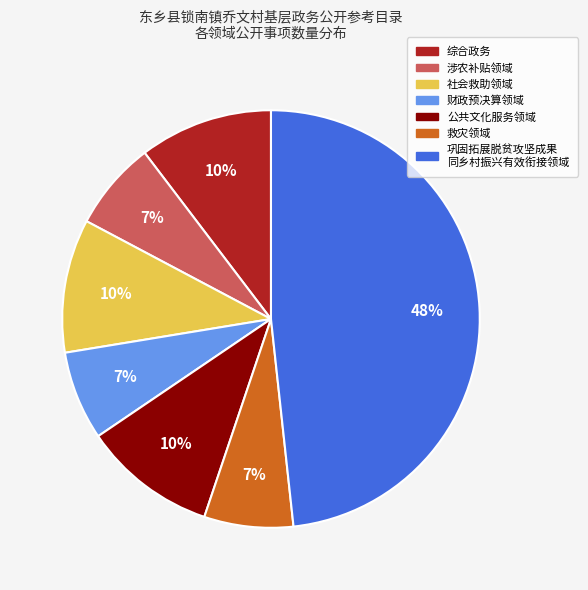

To the nearest percent, what is the average slice percentage?

14%